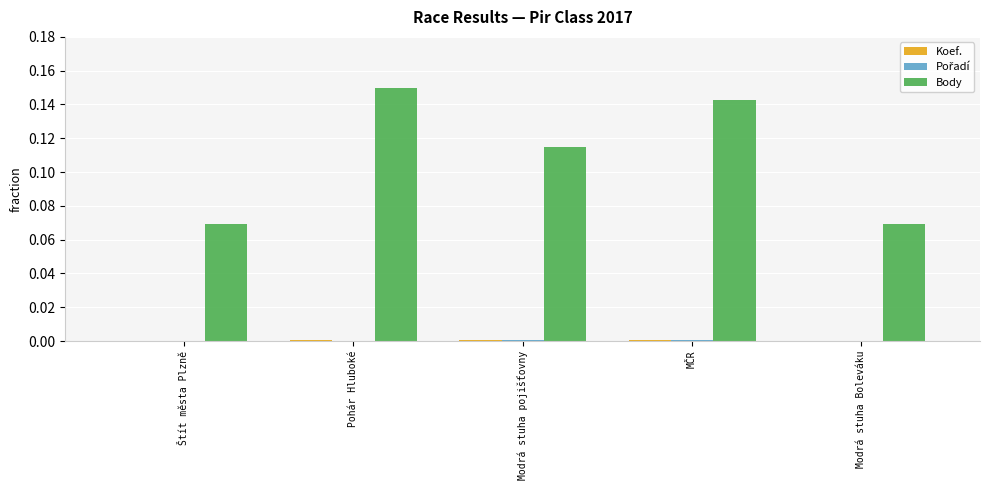

Which series has the largest total across all categories?

Body